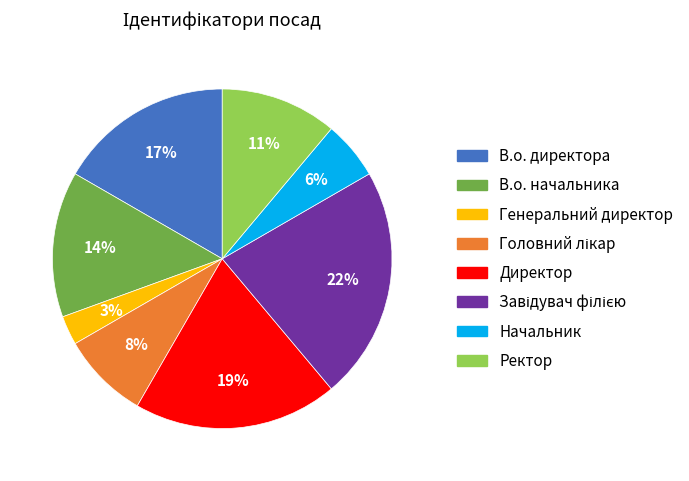

Which has a higher value, Ректор or Начальник?

Ректор